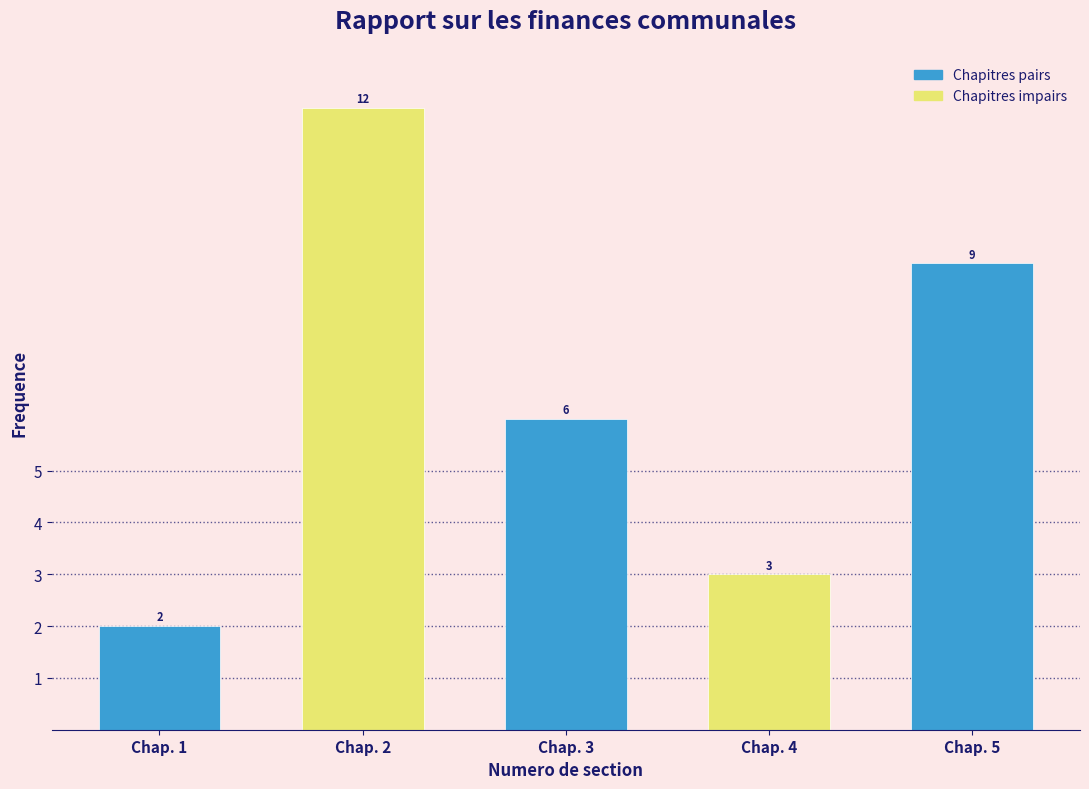

Reading right to left, transcribe all the data shown in this chart.

Chap. 5=9	Chap. 4=3	Chap. 3=6	Chap. 2=12	Chap. 1=2